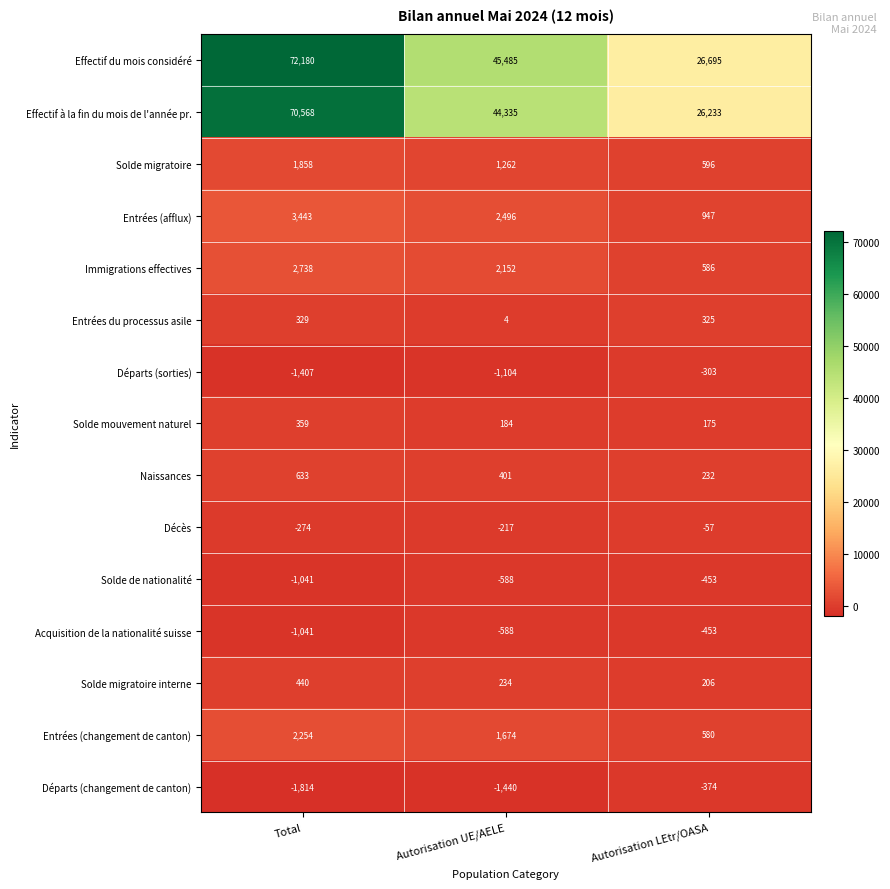

What is the smallest value displayed?

-1814